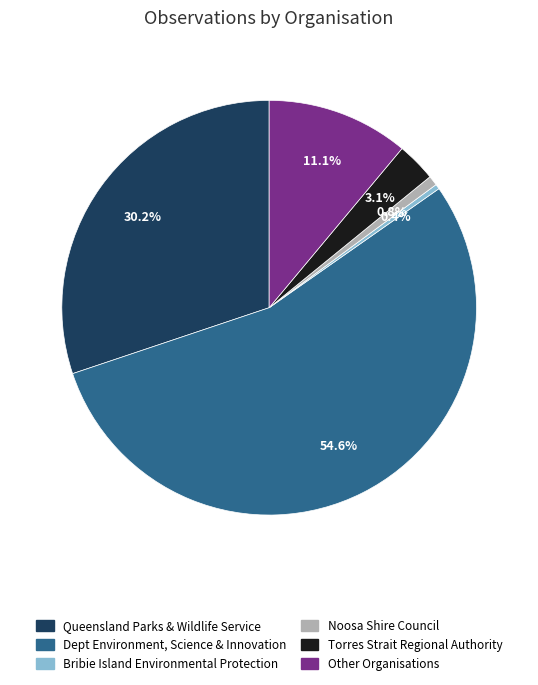

Does any single category account for the majority?

Yes